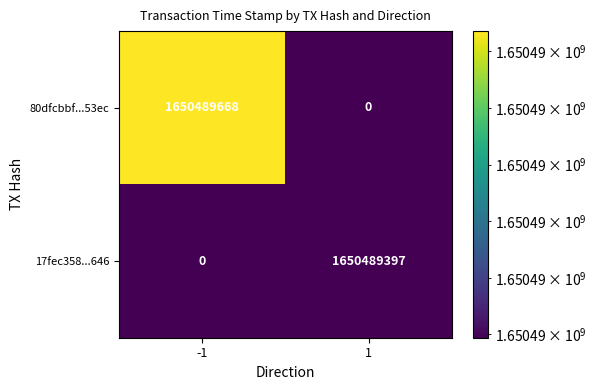

Is the value of 17fec358...646 at -1 greater than the value of 80dfcbbf...53ec at -1?

No